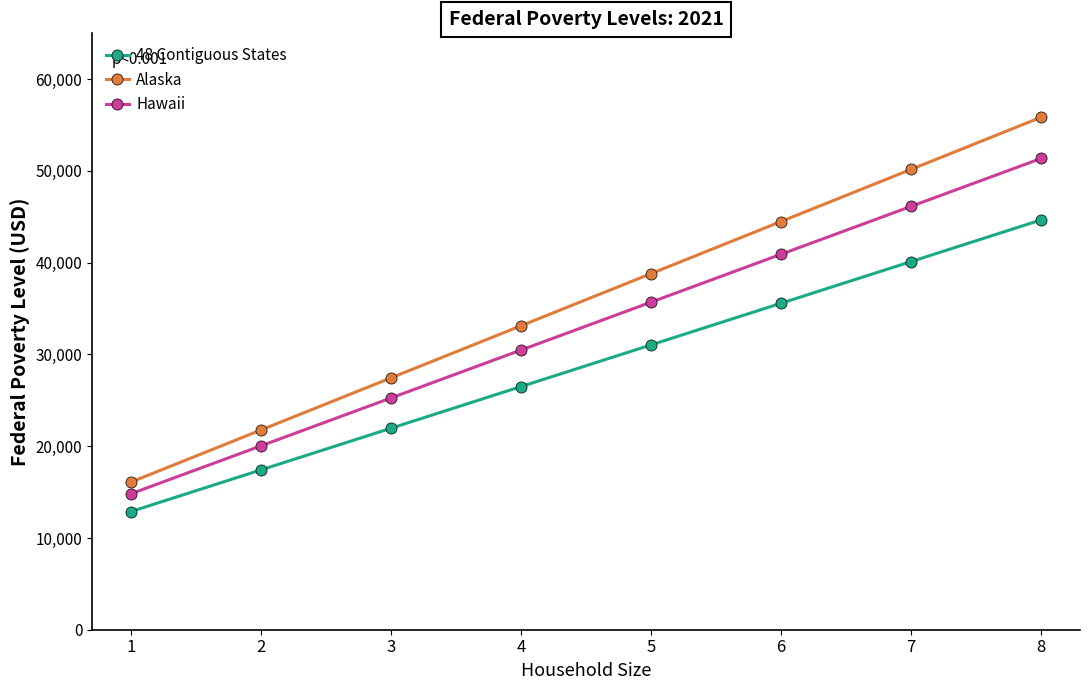

Reading left to right, extract all data points from this chart.

48 Contiguous States: 1=12880	2=17420	3=21960	4=26500	5=31040	6=35580	7=40120	8=44660
Alaska: 1=16090	2=21770	3=27450	4=33130	5=38810	6=44490	7=50170	8=55850
Hawaii: 1=14820	2=20040	3=25260	4=30480	5=35700	6=40920	7=46140	8=51360